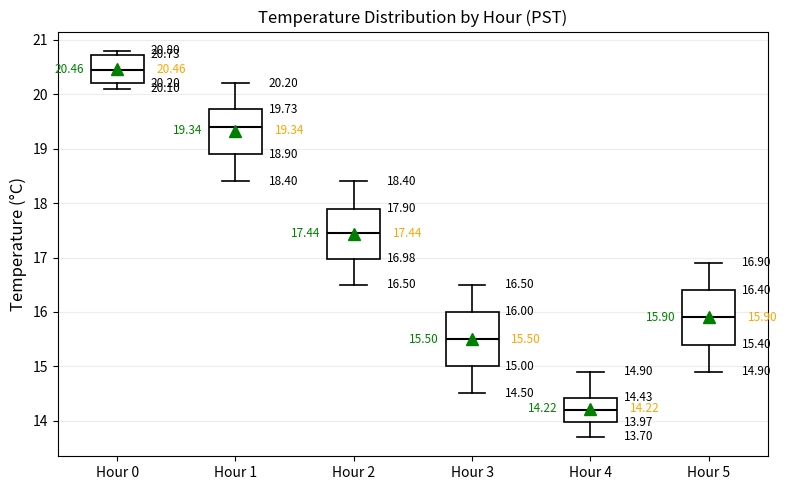

Which box has the lowest median line?

Hour 4